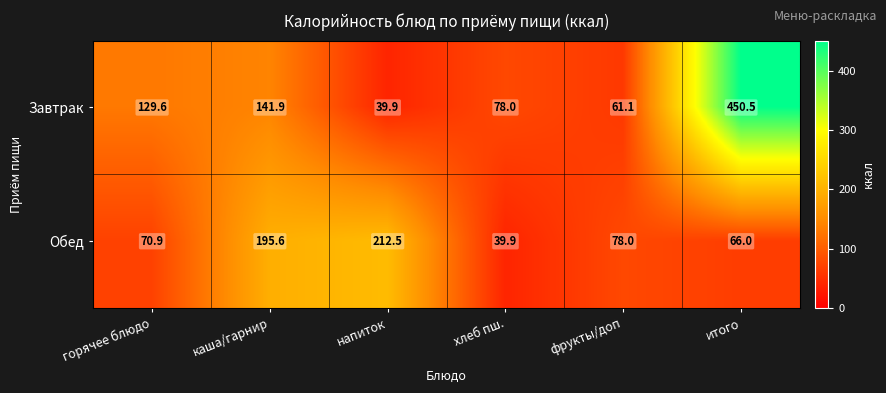

How many categories are shown in the chart?

6